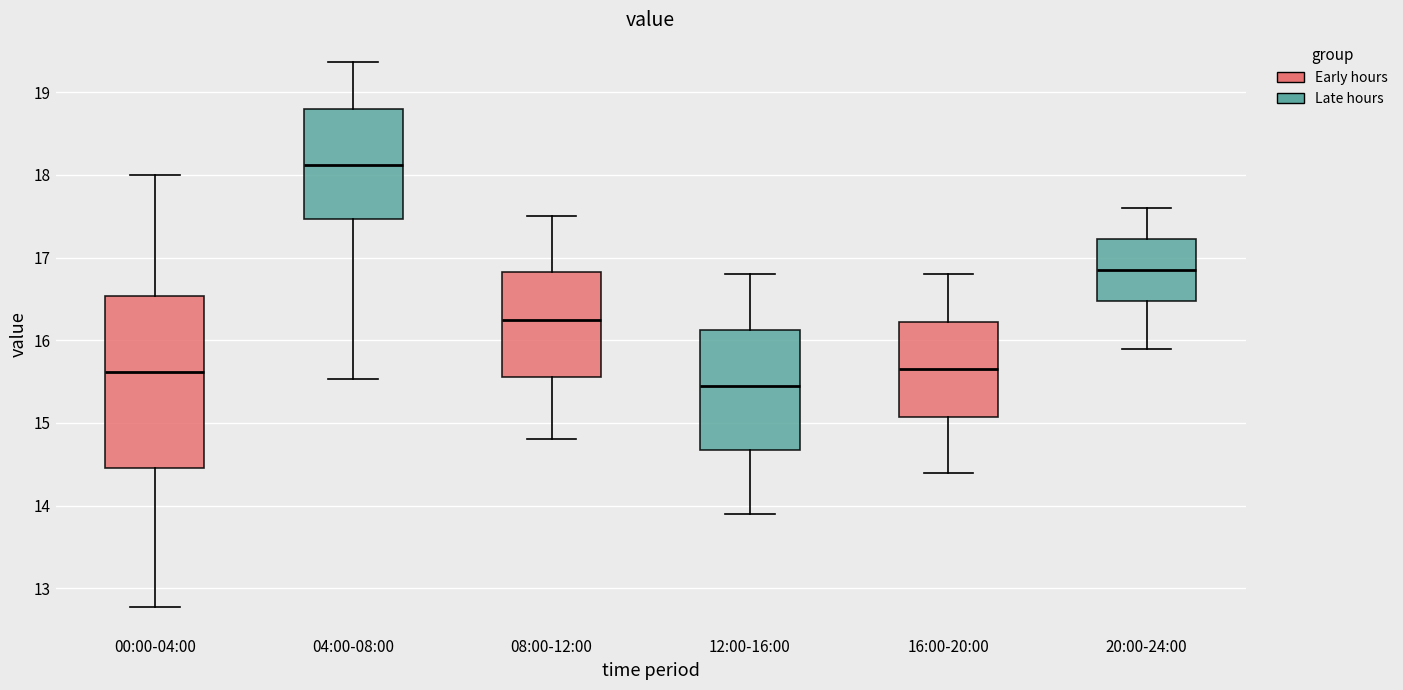

Reading left to right, transcribe this box plot: for each box, give where its median line is, the range the box spans, and where its two whiskers end, as read against the y-axis. The values are not printed on the chart, so give them approximately, as read against the axis.

00:00-04:00: median 15.6, box 14.5 to 16.5, whiskers 12.8 to 18.0
04:00-08:00: median 18.1, box 17.5 to 18.8, whiskers 15.5 to 19.4
08:00-12:00: median 16.3, box 15.6 to 16.8, whiskers 14.8 to 17.5
12:00-16:00: median 15.5, box 14.7 to 16.1, whiskers 13.9 to 16.8
16:00-20:00: median 15.7, box 15.1 to 16.2, whiskers 14.4 to 16.8
20:00-24:00: median 16.9, box 16.5 to 17.2, whiskers 15.9 to 17.6